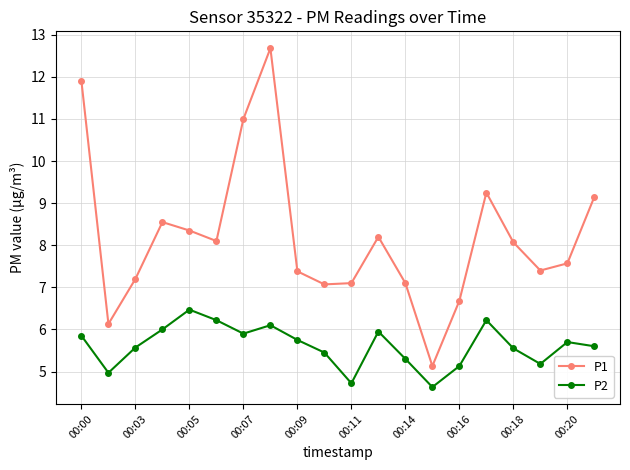

What is the sum of all P1 values?

164.0